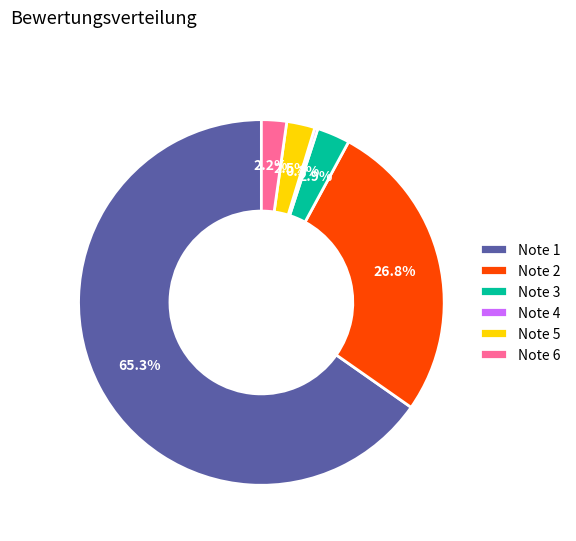

Is there a majority slice in this chart?

Yes